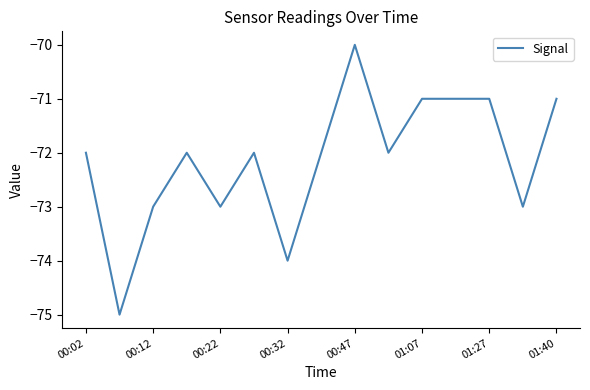

What is the minimum value shown in the chart?

-75